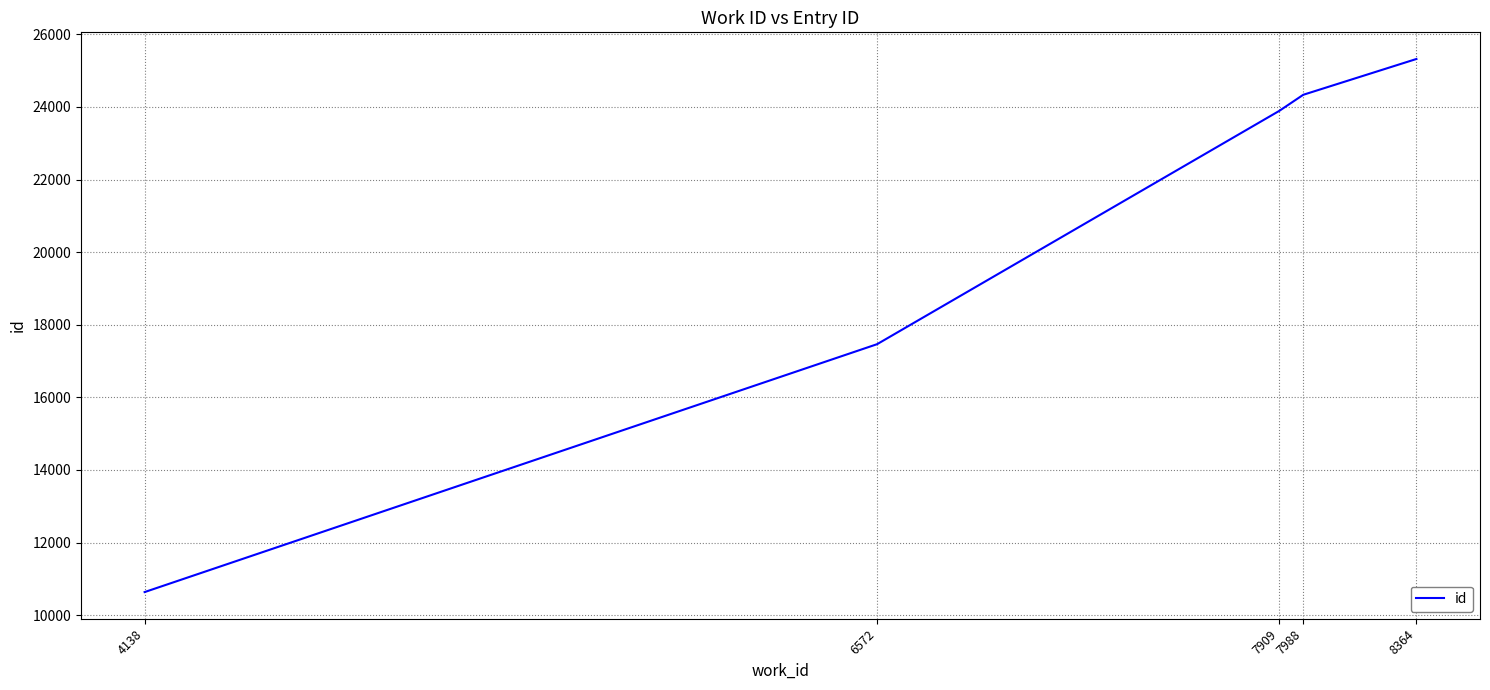

How many lines are shown in the chart?

1